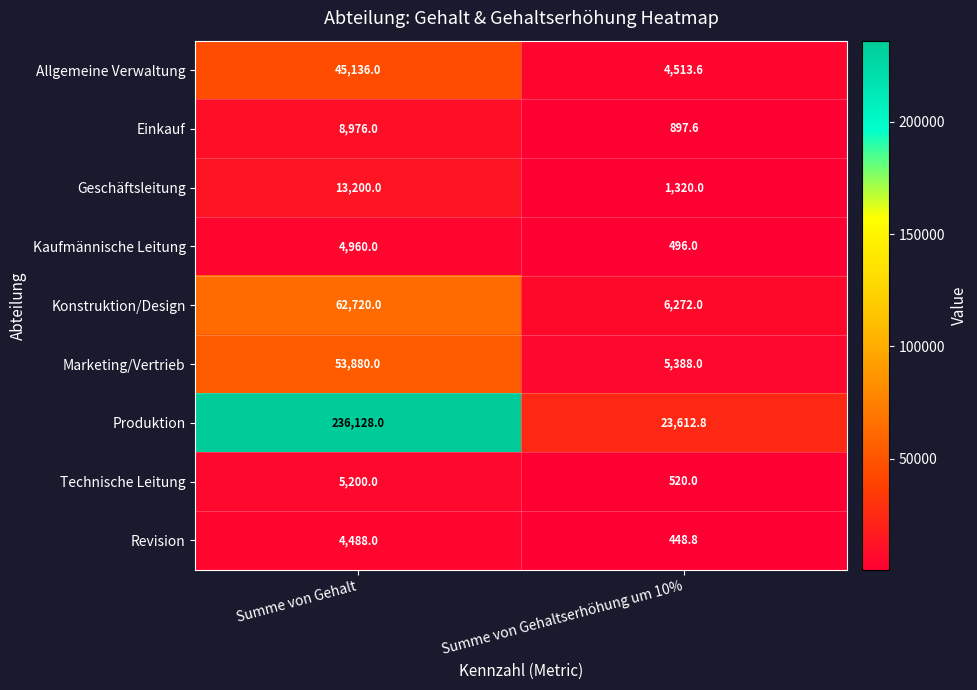

Is it true that Technische Leitung equals 7227.2 at Summe von Gehalt?

False